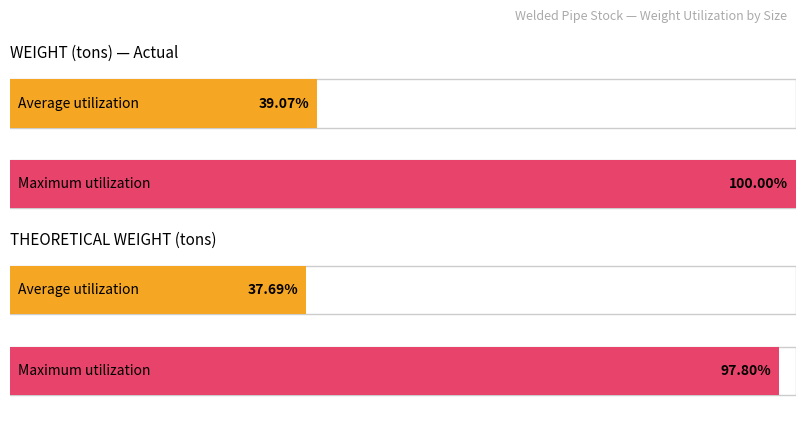

Are the bars grouped side by side (vs. stacked)?

Yes